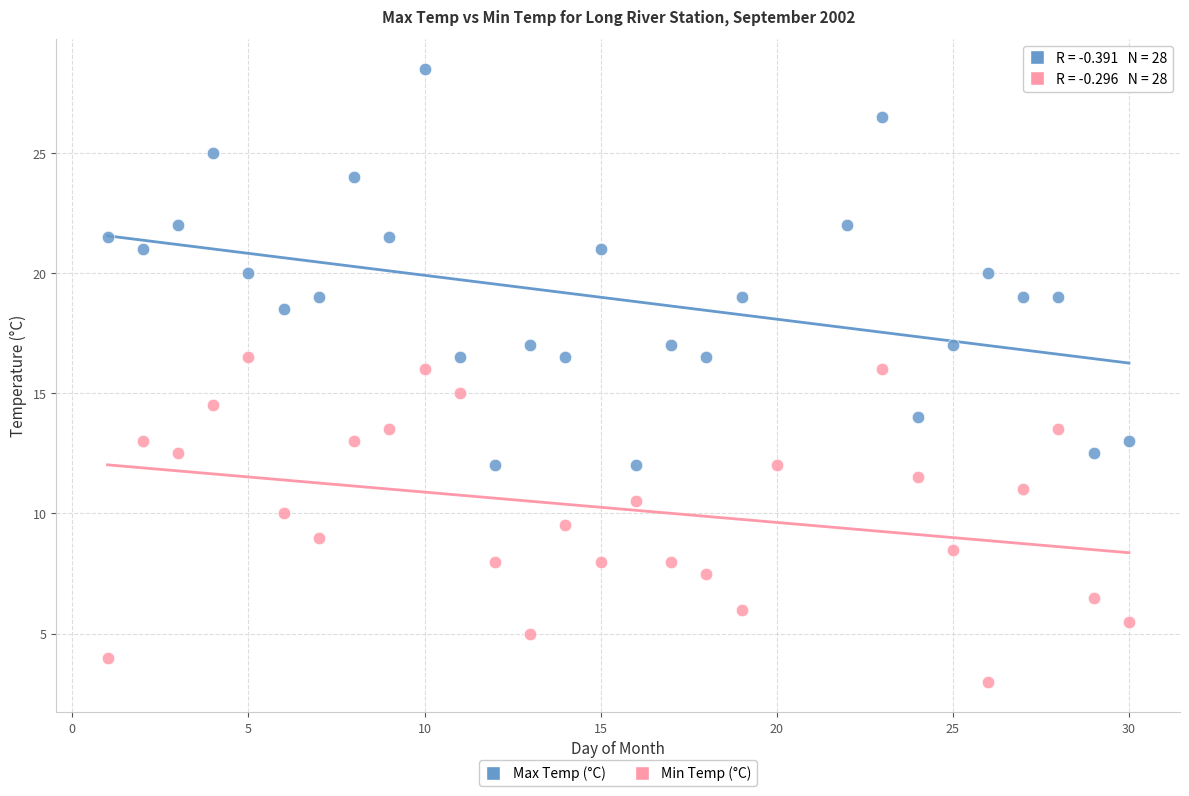

Which series contains the lowest Y value?

Min Temp (°C)